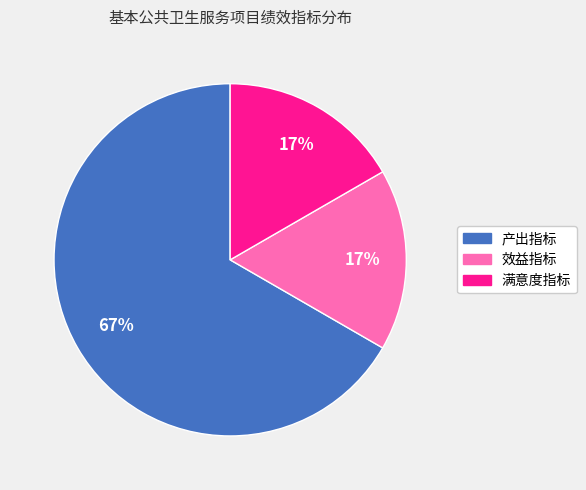

Does any single category account for the majority?

Yes